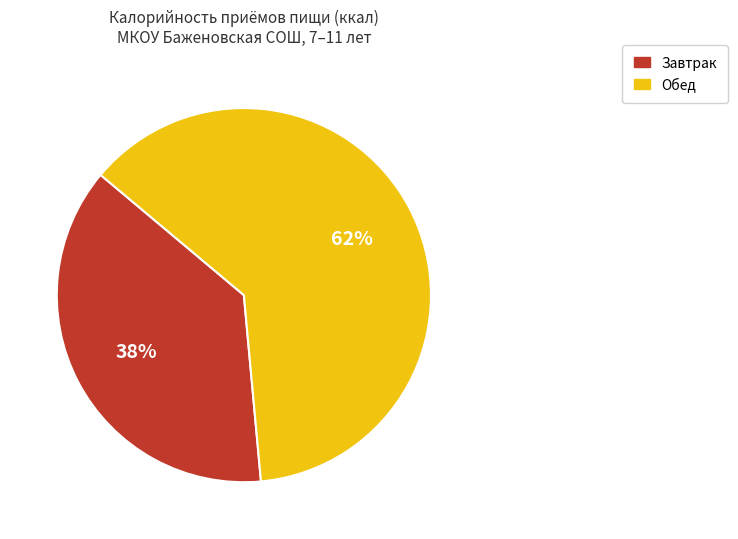

Rank the categories by value from lowest to highest.

Завтрак, Обед